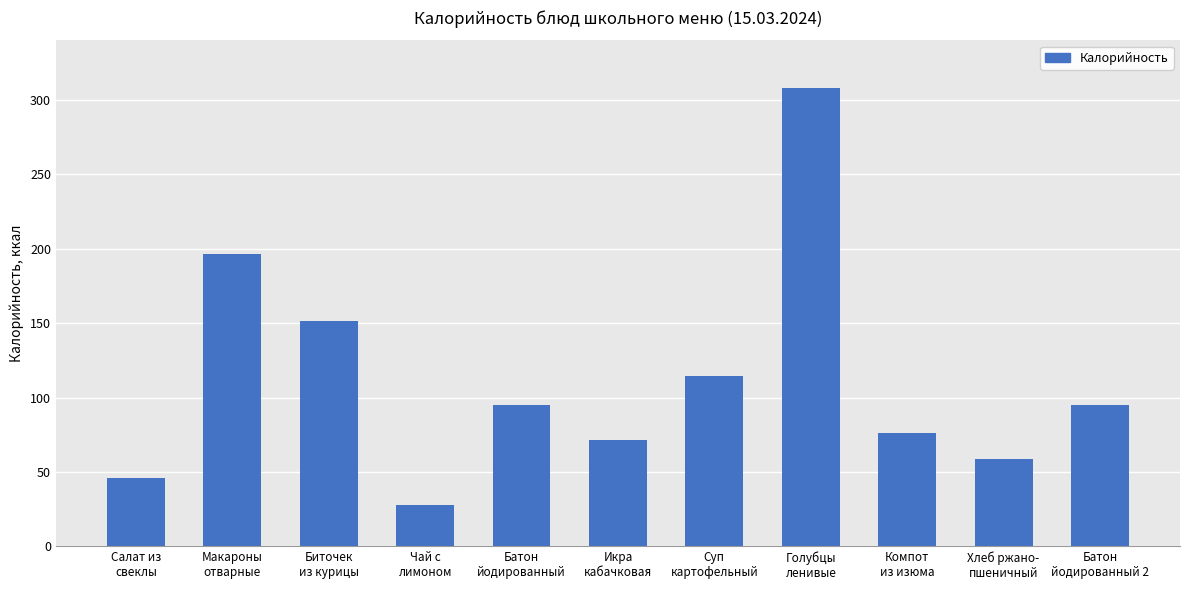

How many series are shown in this chart?

1